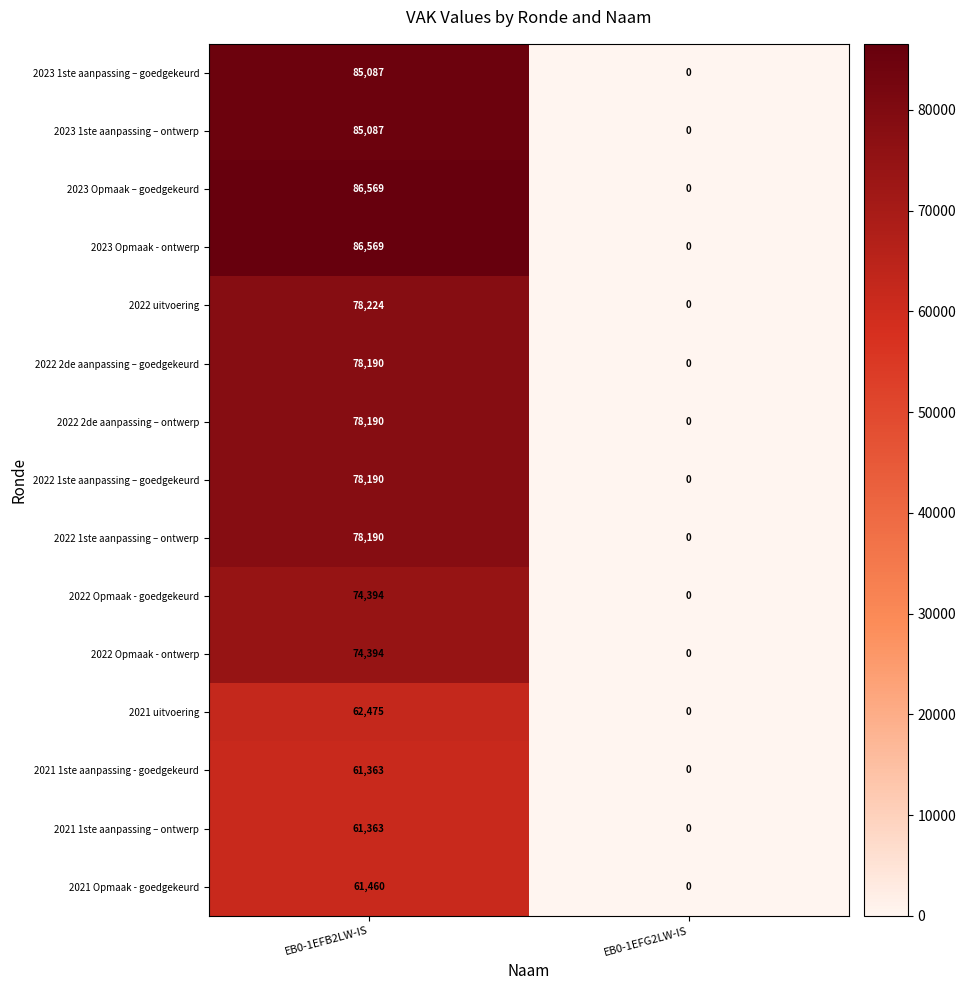

The value of 2022 Opmaak - goedgekeurd at EB0-1EFG2LW-IS is 0. True or false?

True